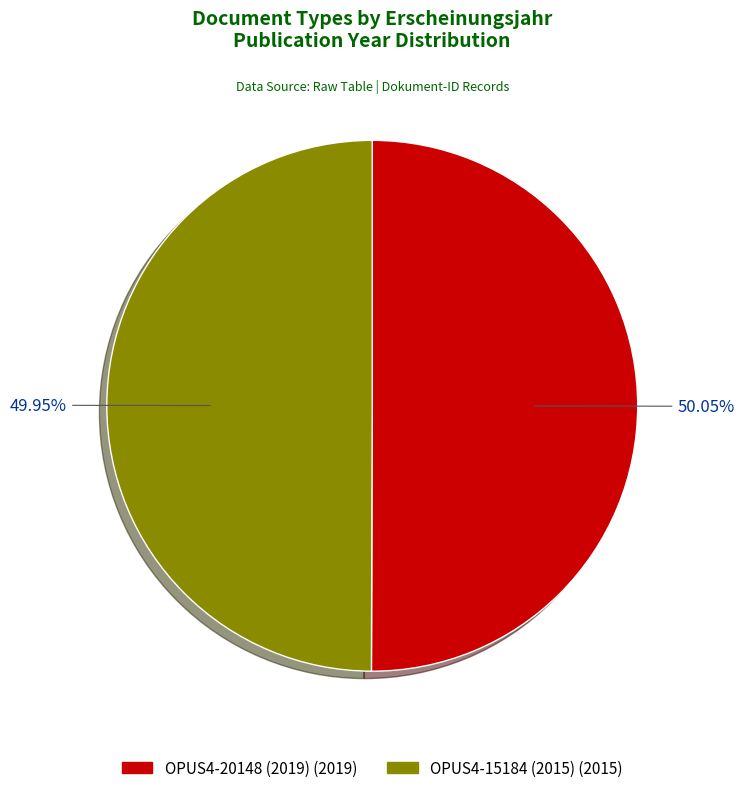

Count the number of slices in the pie.

2